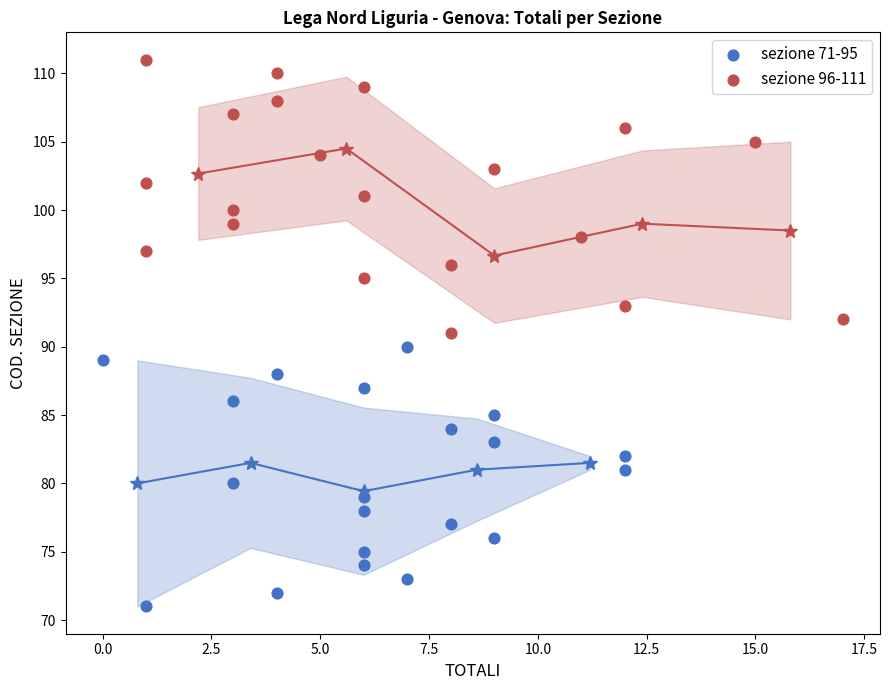

Which series reaches the minimum Y coordinate?

sezione 71-95